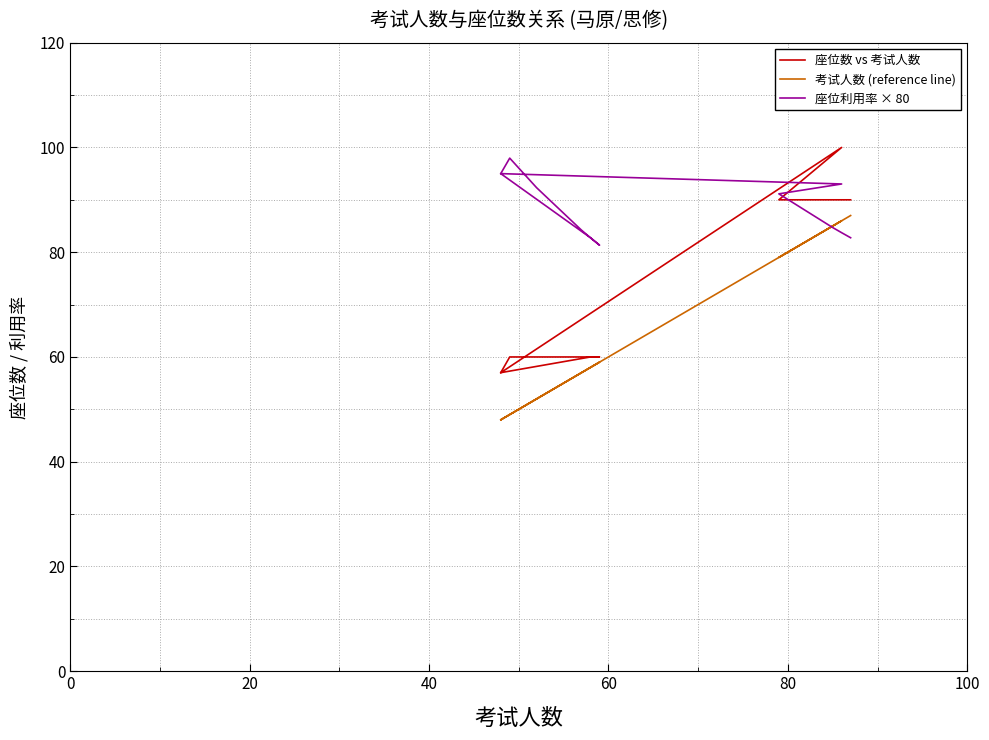

What is the sum of all 座位利用率 × 80 values?

1730.0